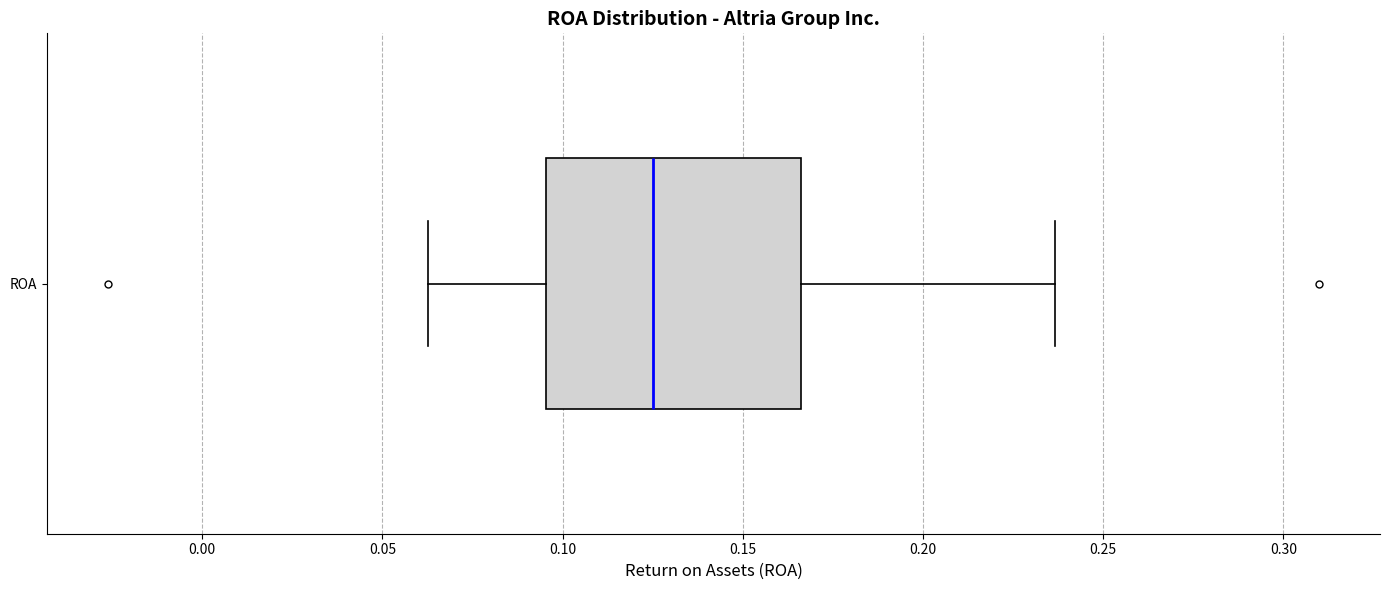

Where is the left edge of the box for ROA on the x-axis? The values are not printed on the chart, so give them approximately, as read against the axis.

0.095